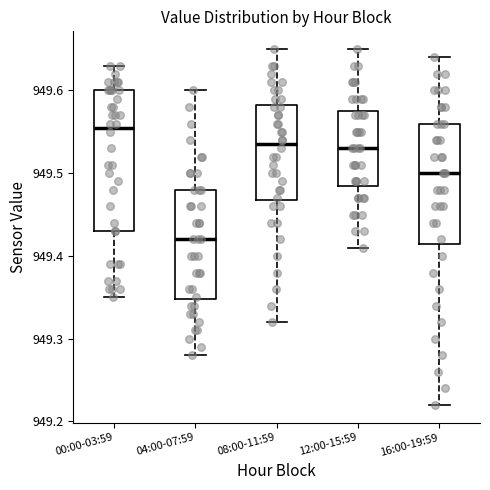

Reading left to right, read every box against the y-axis: the position of its median line, the range the box covers, and the ends of its whiskers. The values are not printed on the chart, so give them approximately, as read against the axis.

00:00-03:59: median 949.56, box 949.43 to 949.60, whiskers 949.35 to 949.63
04:00-07:59: median 949.42, box 949.35 to 949.48, whiskers 949.28 to 949.60
08:00-11:59: median 949.54, box 949.47 to 949.58, whiskers 949.32 to 949.65
12:00-15:59: median 949.53, box 949.49 to 949.58, whiskers 949.41 to 949.65
16:00-19:59: median 949.50, box 949.42 to 949.56, whiskers 949.22 to 949.64